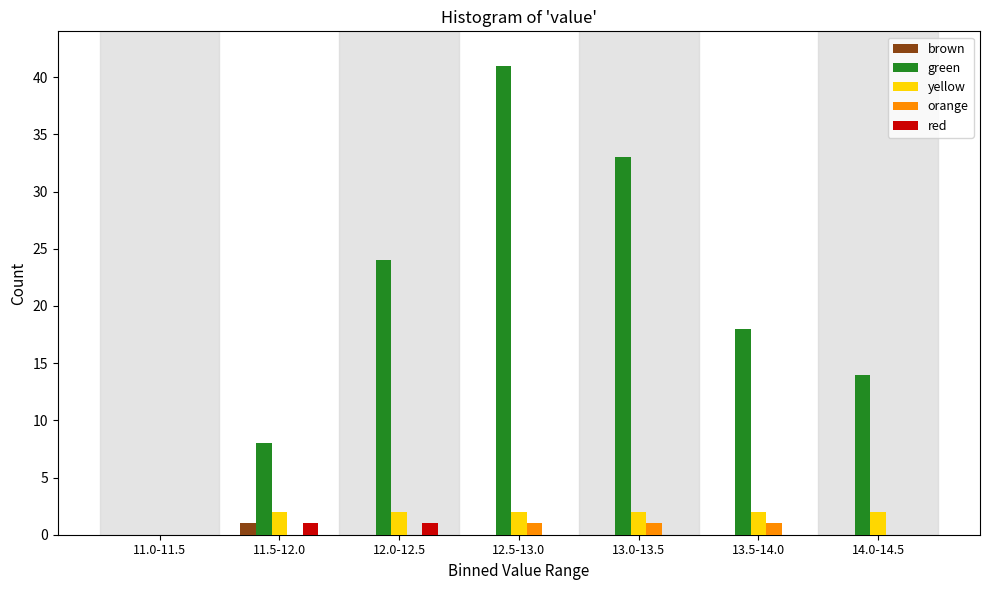

Where is green nearest to the value 20?

13.5-14.0